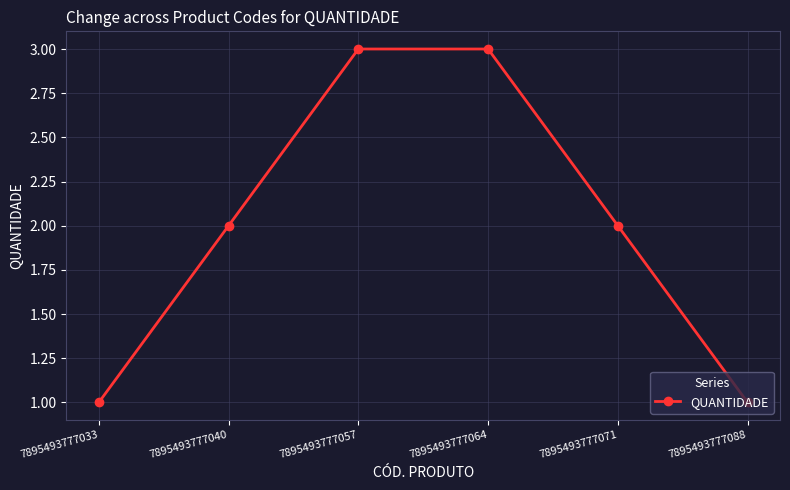

Reading left to right, list all the values displayed in this chart.

7895493777033=1	7895493777040=2	7895493777057=3	7895493777064=3	7895493777071=2	7895493777088=1